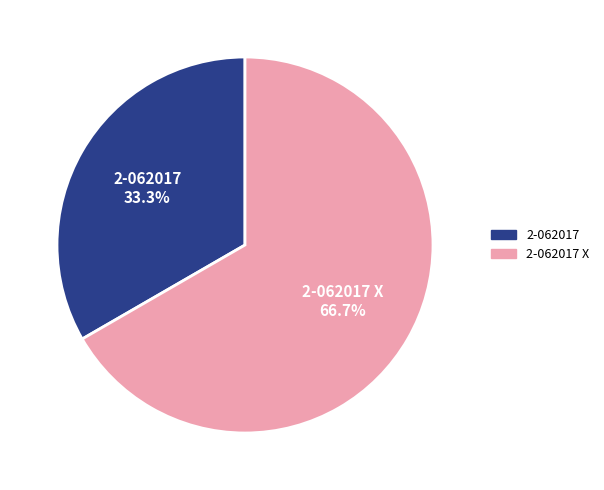

Does any single category account for the majority?

Yes